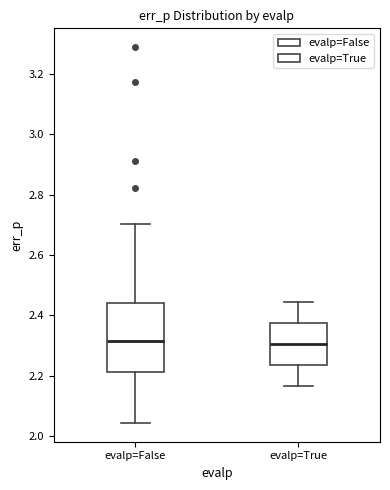

Where is the lower edge of the box for evalp=True on the y-axis? The values are not printed on the chart, so give them approximately, as read against the axis.

2.24